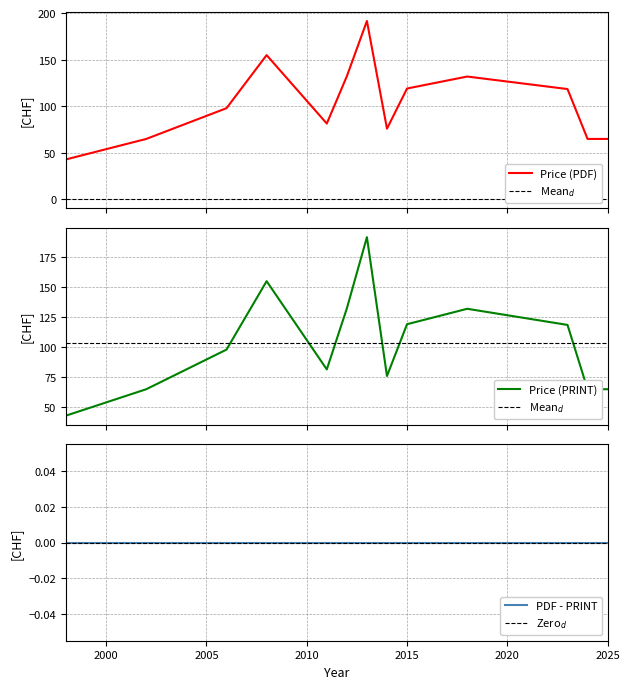

Where is Price (PRINT) nearest to the value 132?

2018